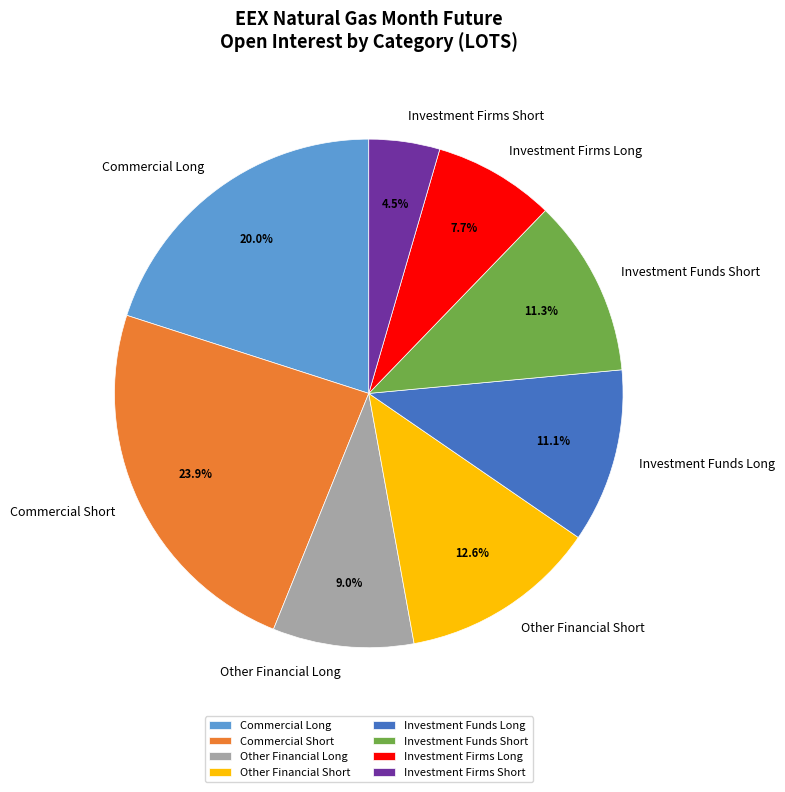

Count the number of slices in the pie.

8